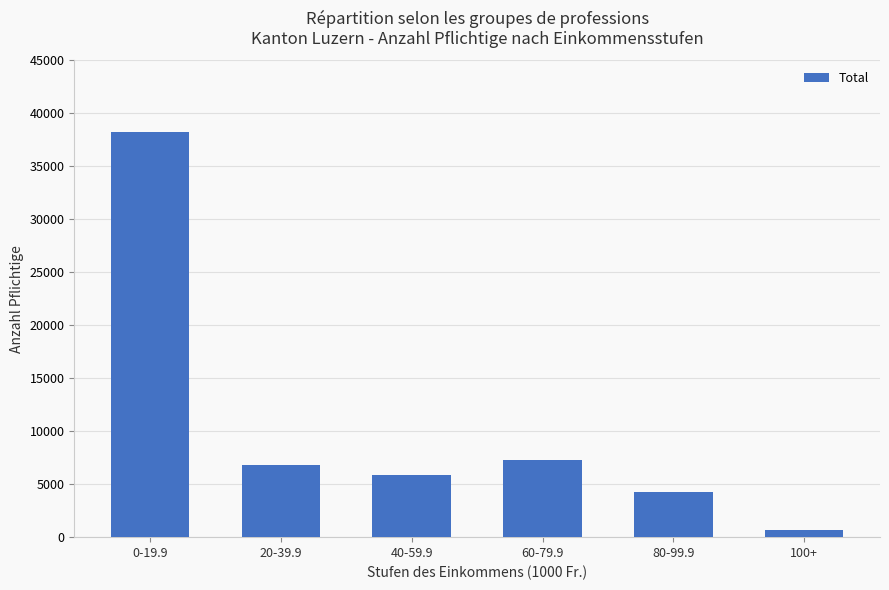

Reading left to right, extract all data points from this chart.

0-19.9=38214	20-39.9=6788	40-59.9=5865	60-79.9=7270	80-99.9=4229	100+=699